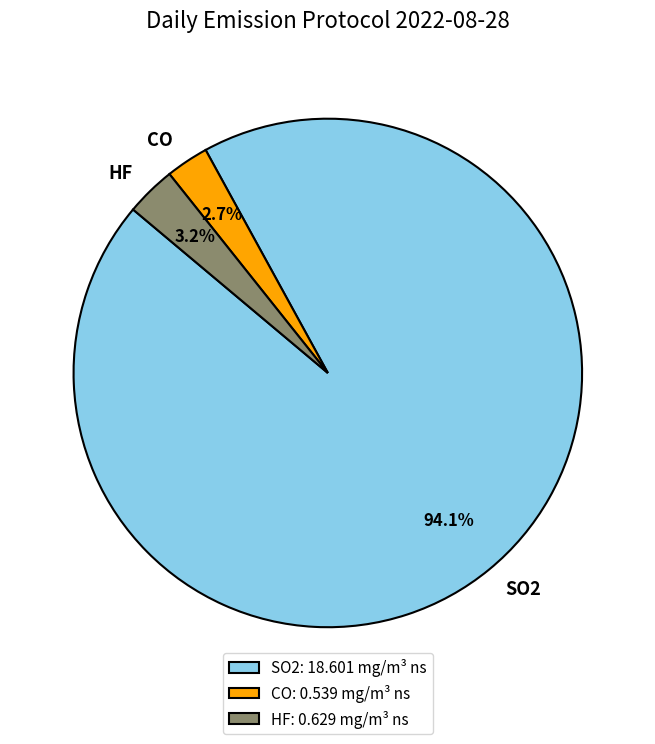

Which has a higher value, SO2 or CO?

SO2